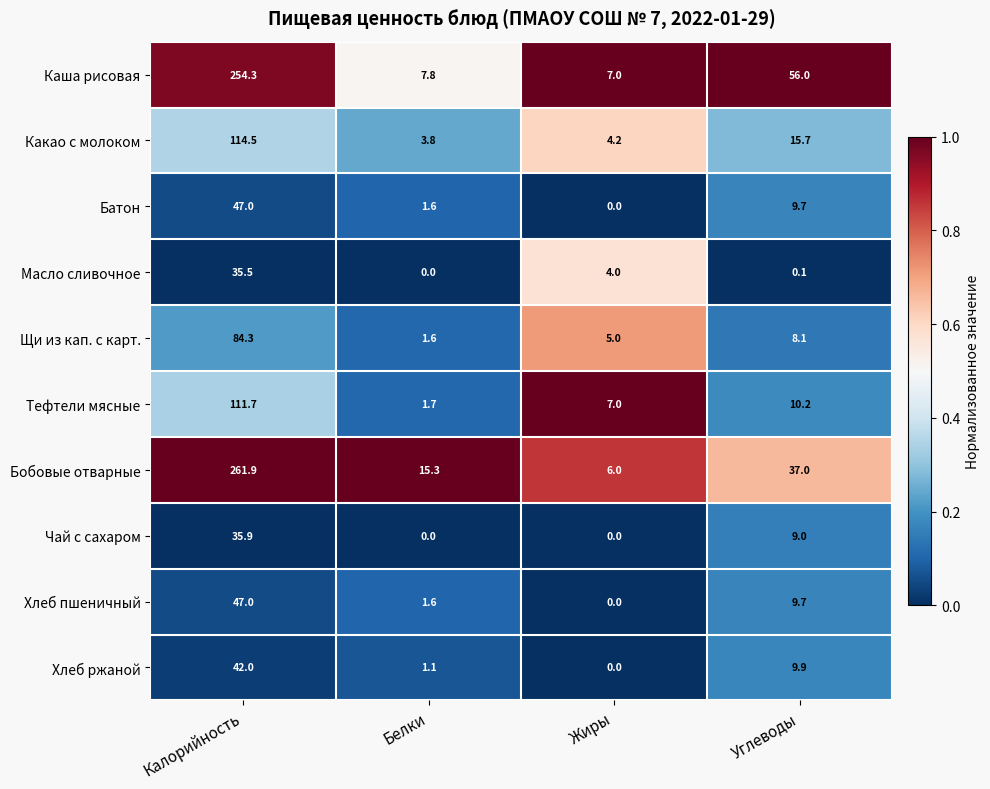

What is the difference between the highest and lowest values at Жиры?

7.0